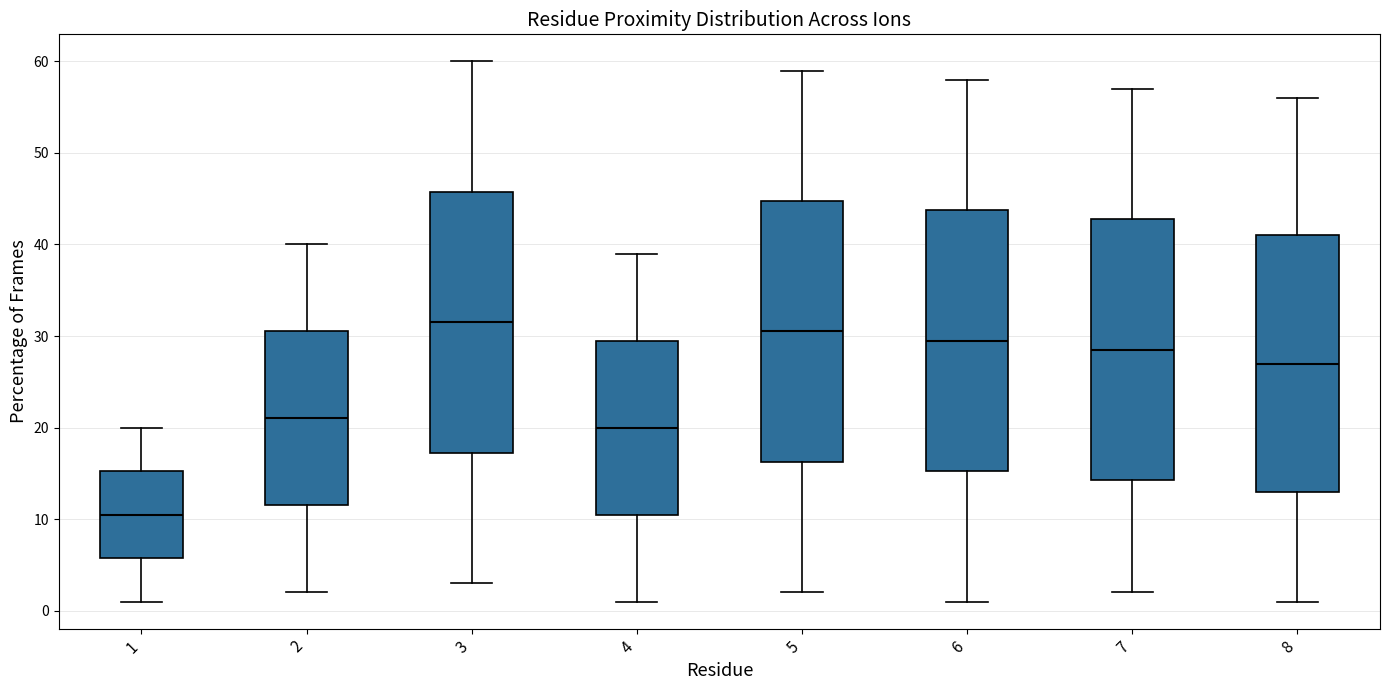

Reading left to right, transcribe this box plot: for each box, give where its median line is, the range the box spans, and where its two whiskers end, as read against the y-axis. The values are not printed on the chart, so give them approximately, as read against the axis.

1: median 11, box 6 to 15, whiskers 1 to 20
2: median 21, box 12 to 31, whiskers 2 to 40
3: median 32, box 17 to 46, whiskers 3 to 60
4: median 20, box 11 to 30, whiskers 1 to 39
5: median 31, box 16 to 45, whiskers 2 to 59
6: median 30, box 15 to 44, whiskers 1 to 58
7: median 29, box 14 to 43, whiskers 2 to 57
8: median 27, box 13 to 41, whiskers 1 to 56